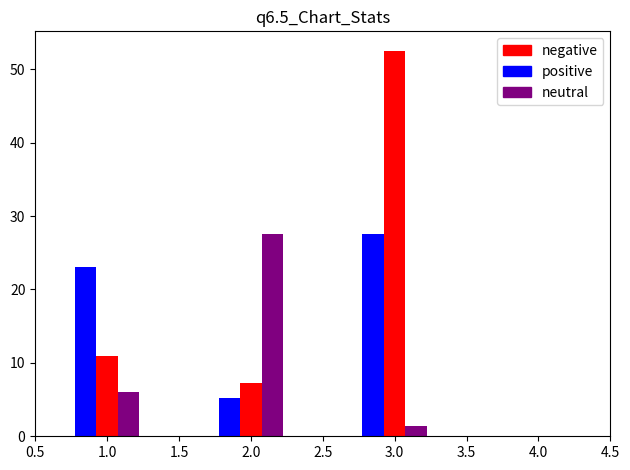

What is the greatest value displayed?

52.5